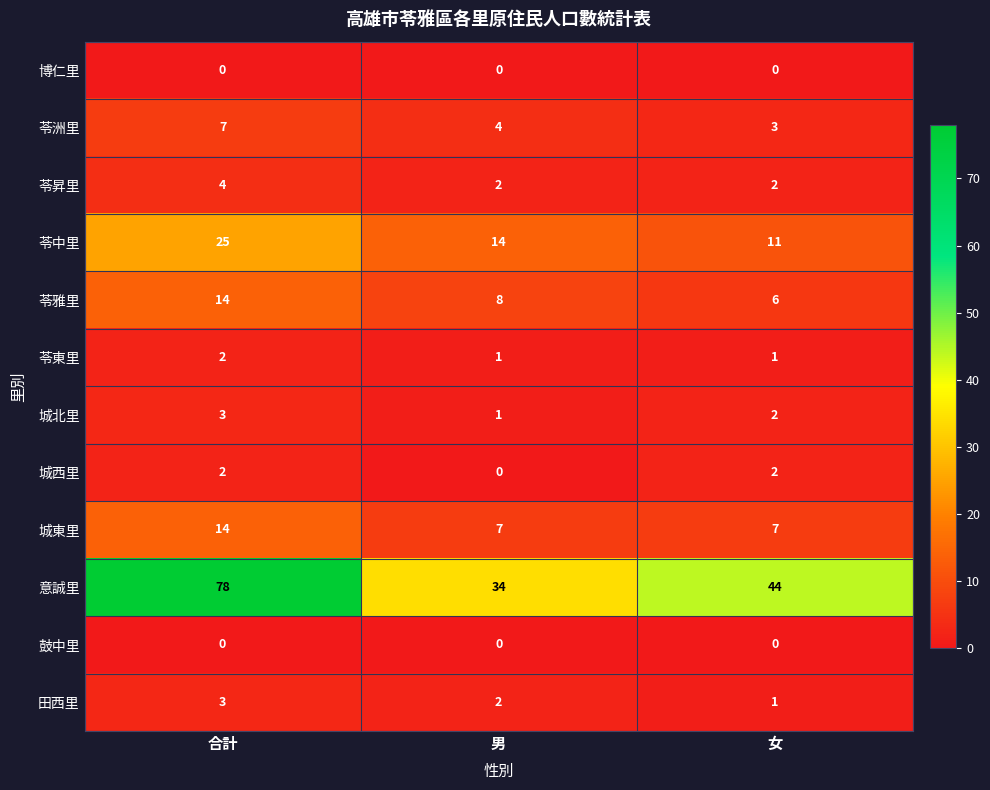

What is the difference between the maximum and minimum values in the 意誠里 series?

44